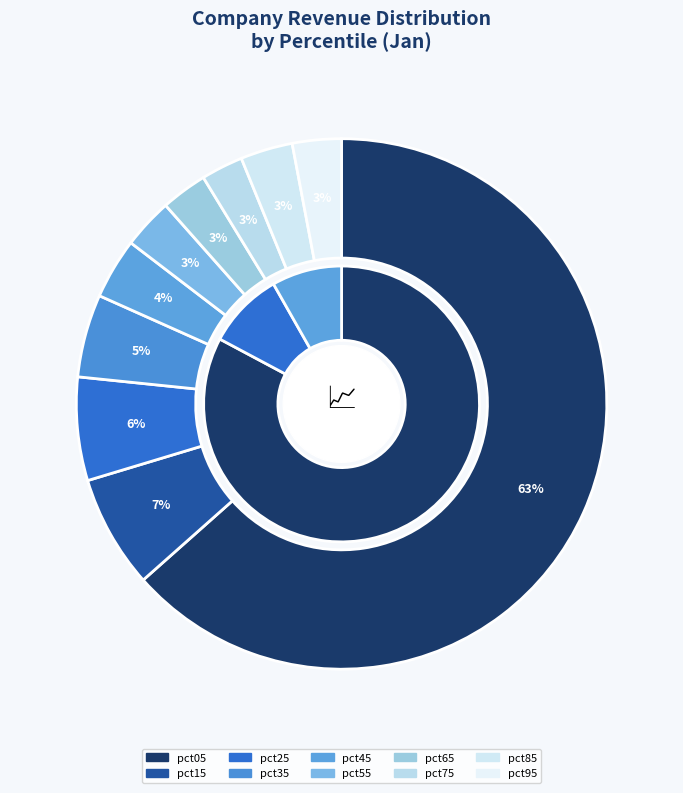

How many slices are in this pie chart?

10